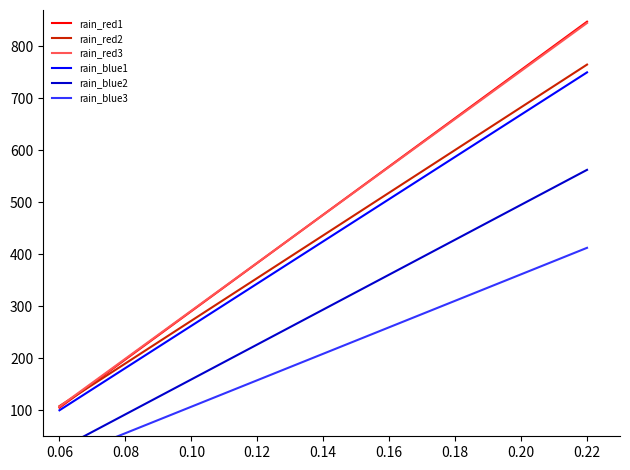

What is the sum of all rain_blue1 values?

13175.0